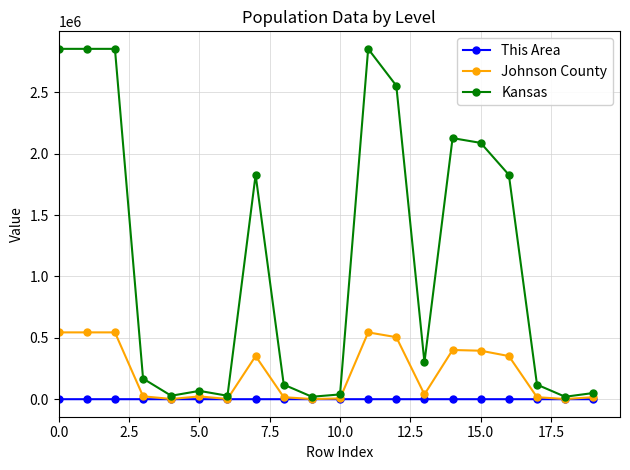

True or false: Johnson County has more than 2 points higher than both neighbors.

True